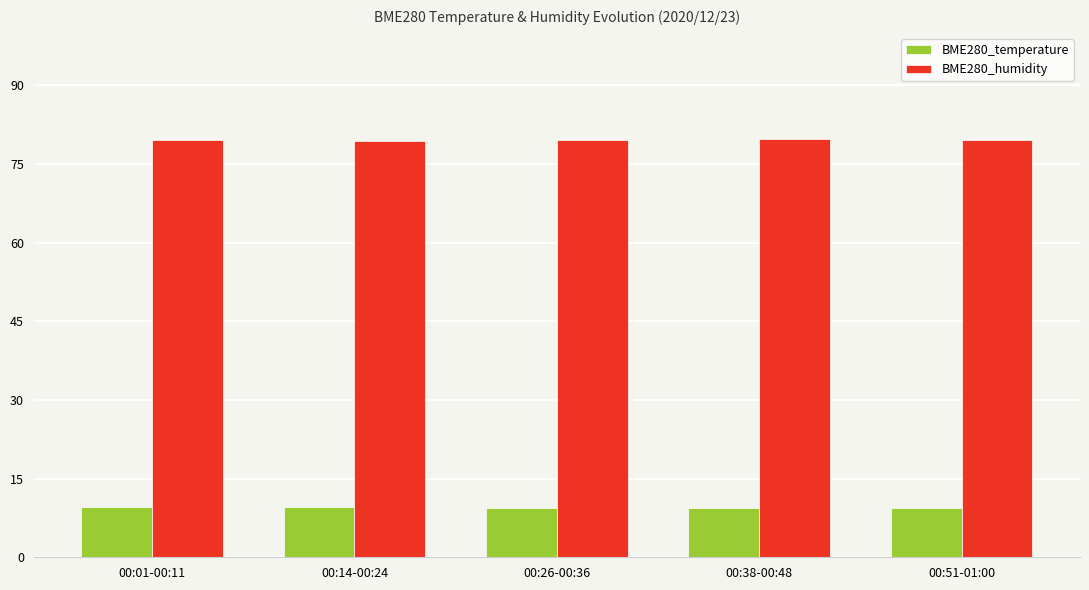

List the series in order of their overall mean, lowest first.

BME280_temperature, BME280_humidity